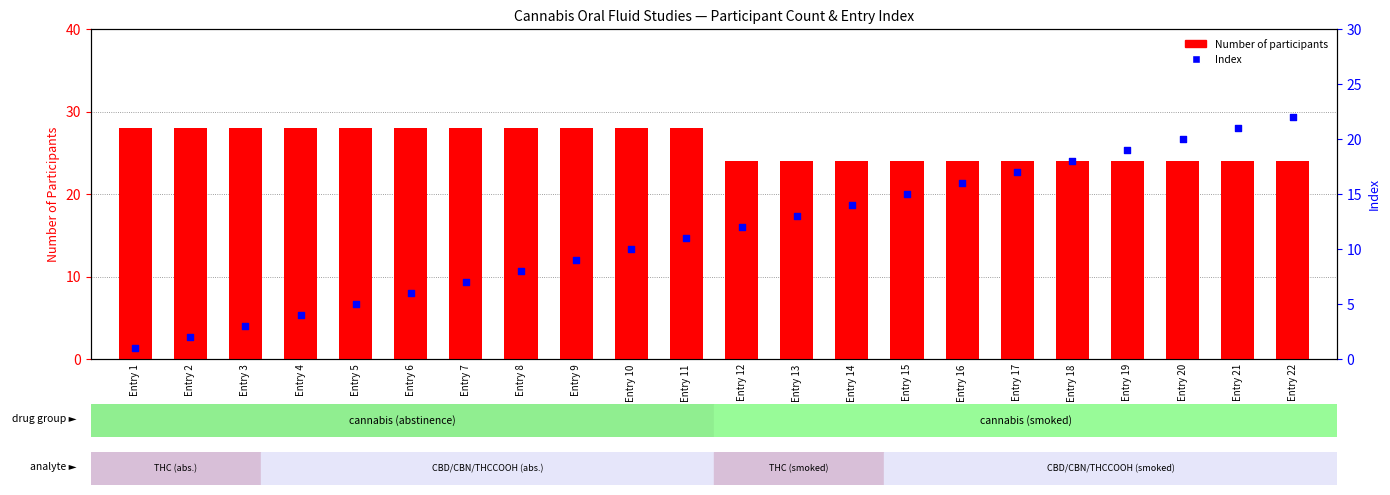

Which series has the largest Y range (max minus min)?

Index